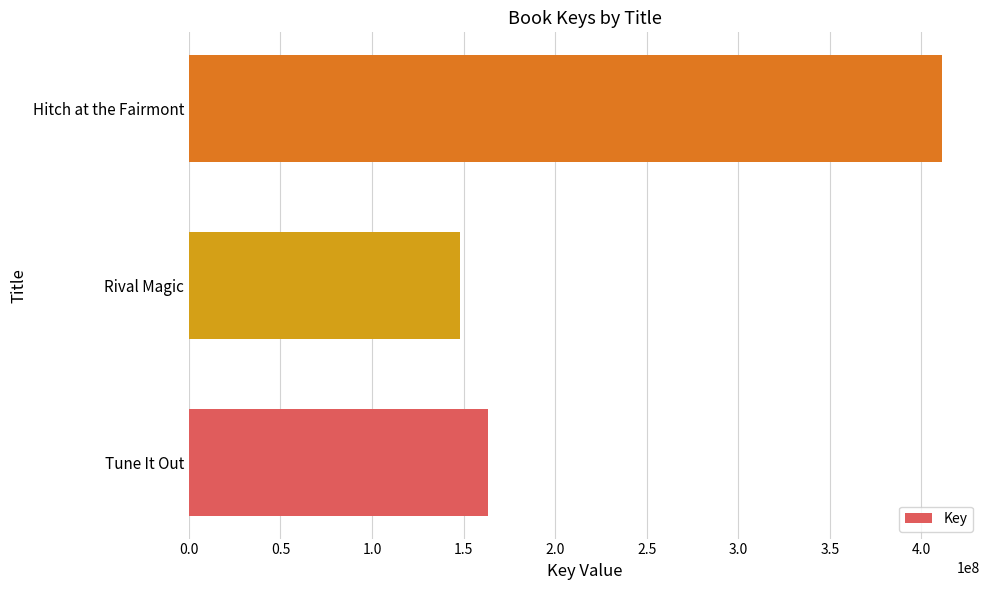

Where is the data nearest to the value 279815863?

Tune It Out